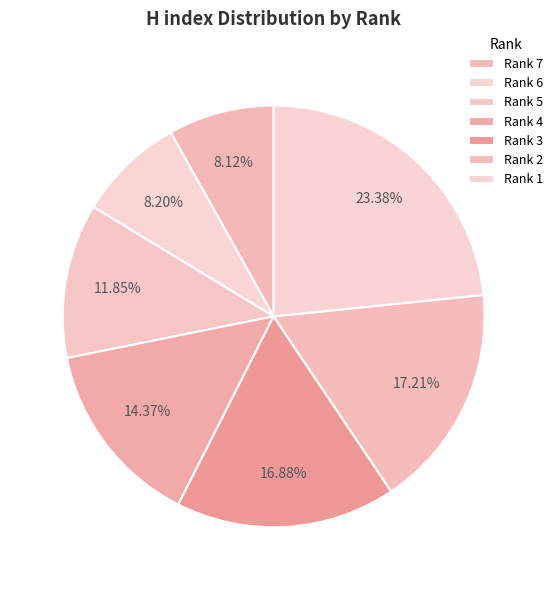

To the nearest percent, what percentage of the pie is Rank 2?

17%